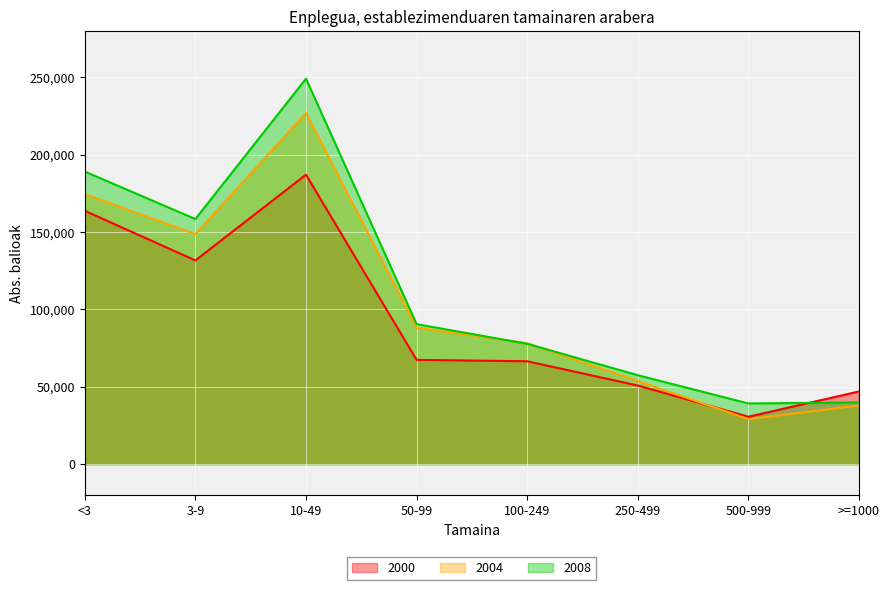

At 3-9, list the series in order from largest to smallest.

2008, 2004, 2000